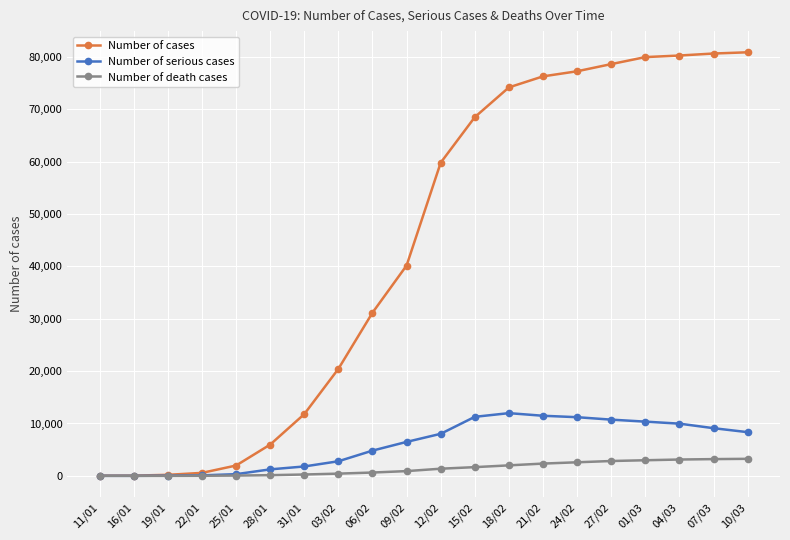

What is the label of the 15th point from the left?

24/02